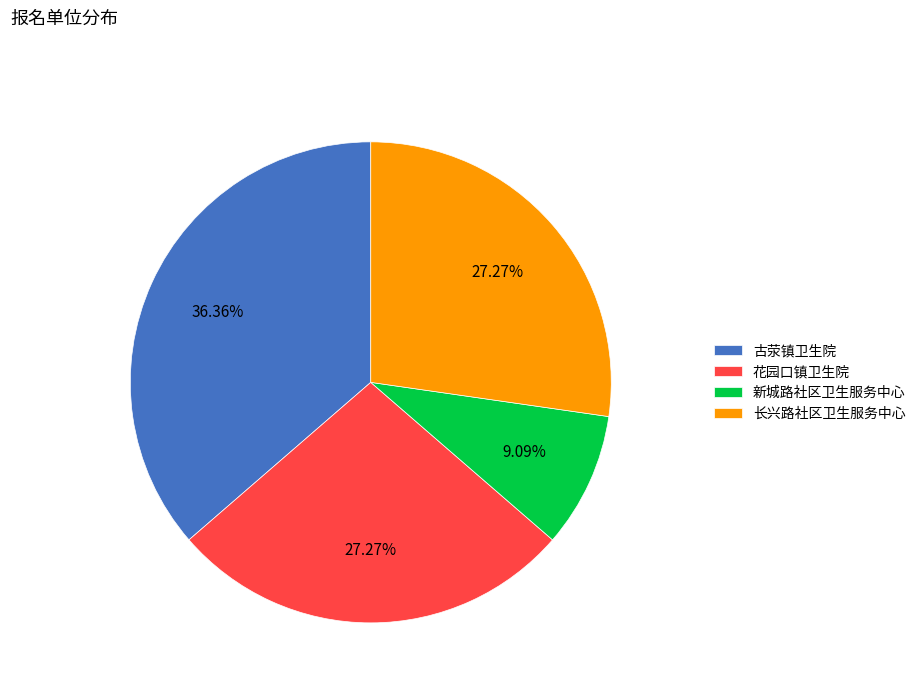

Which has a higher value, 古荥镇卫生院 or 新城路社区卫生服务中心?

古荥镇卫生院